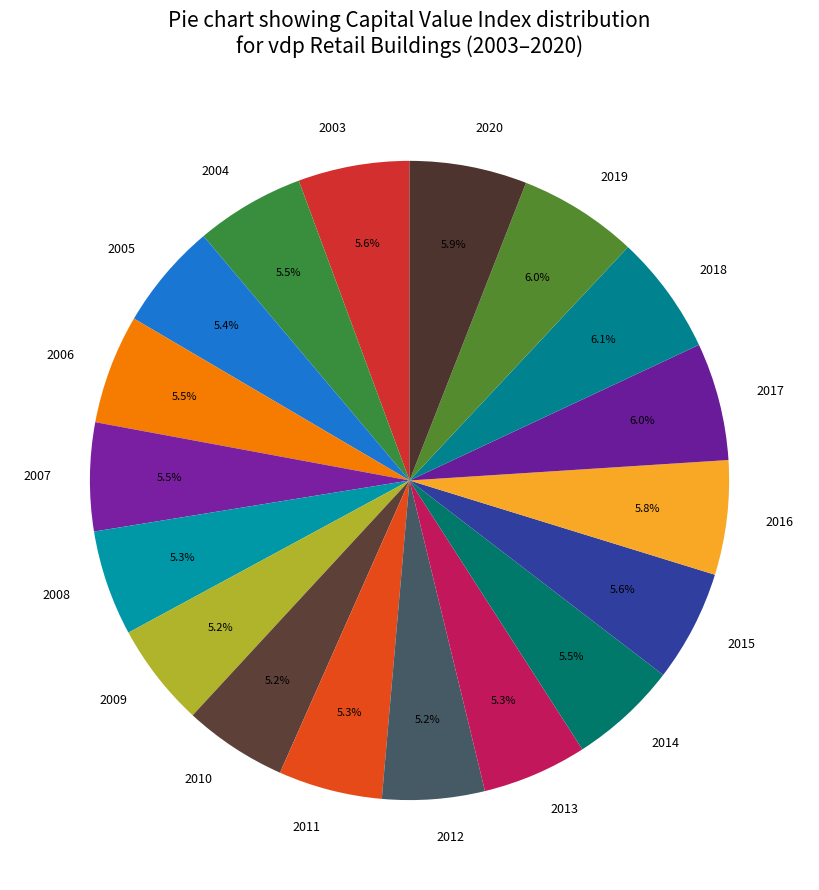

Count the number of slices in the pie.

18